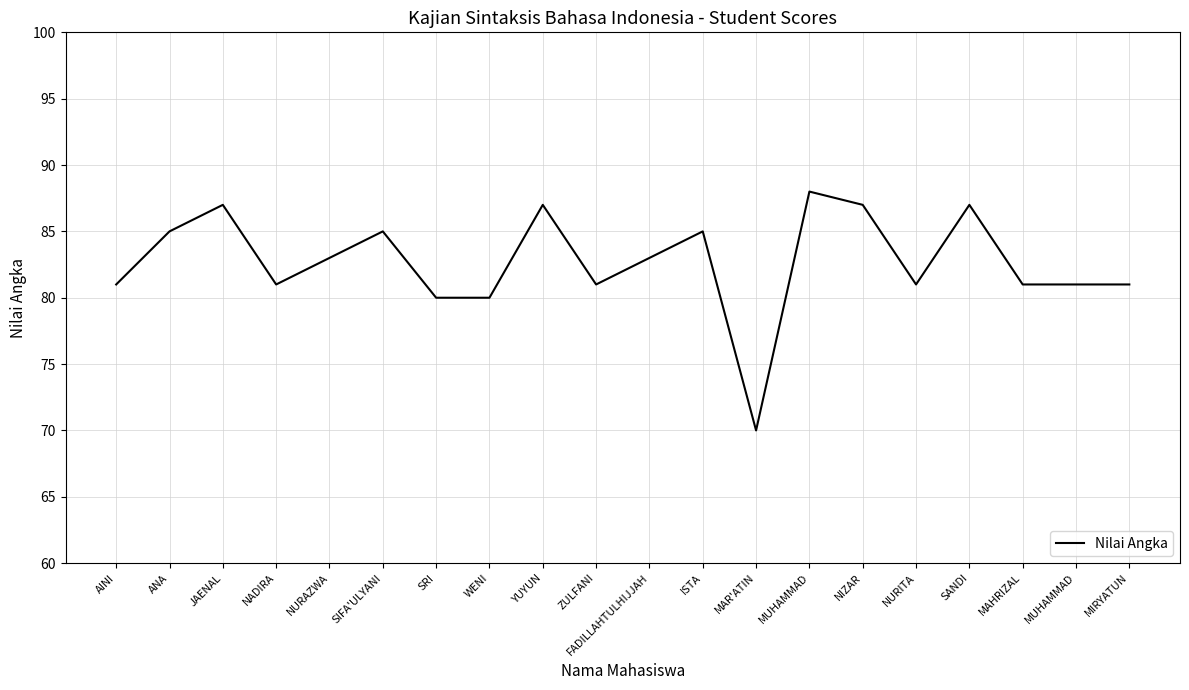

What is the label of the 5th point from the right?

NURITA